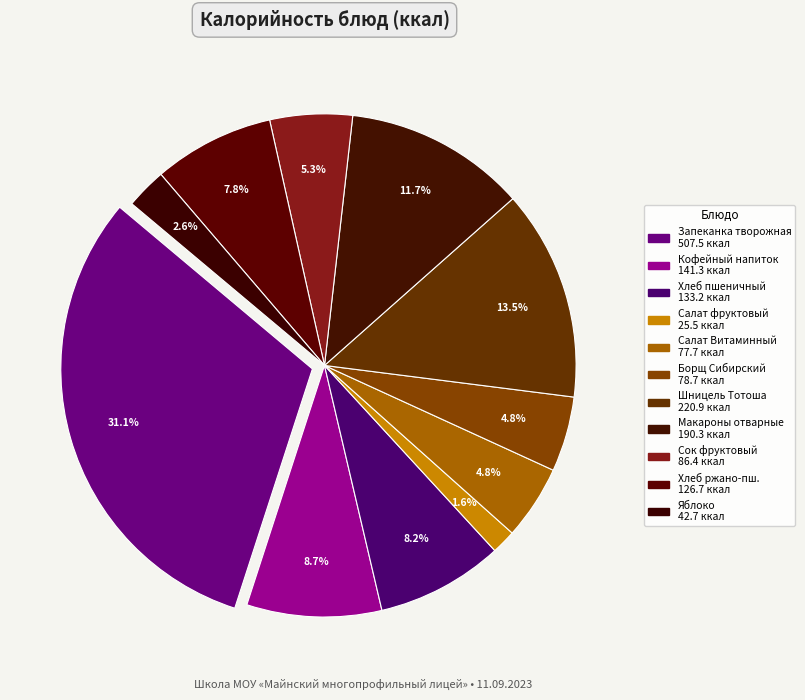

To the nearest percent, what percentage of the pie is Хлеб пшеничный?

8%